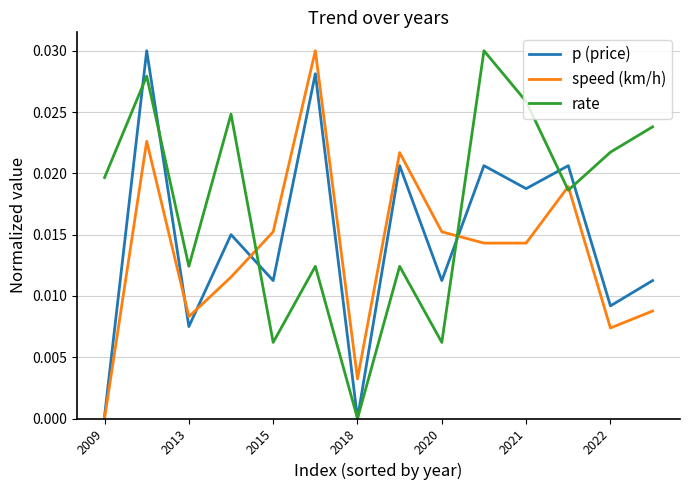

Rank the series by their average value, from highest to lowest.

rate, p (price), speed (km/h)